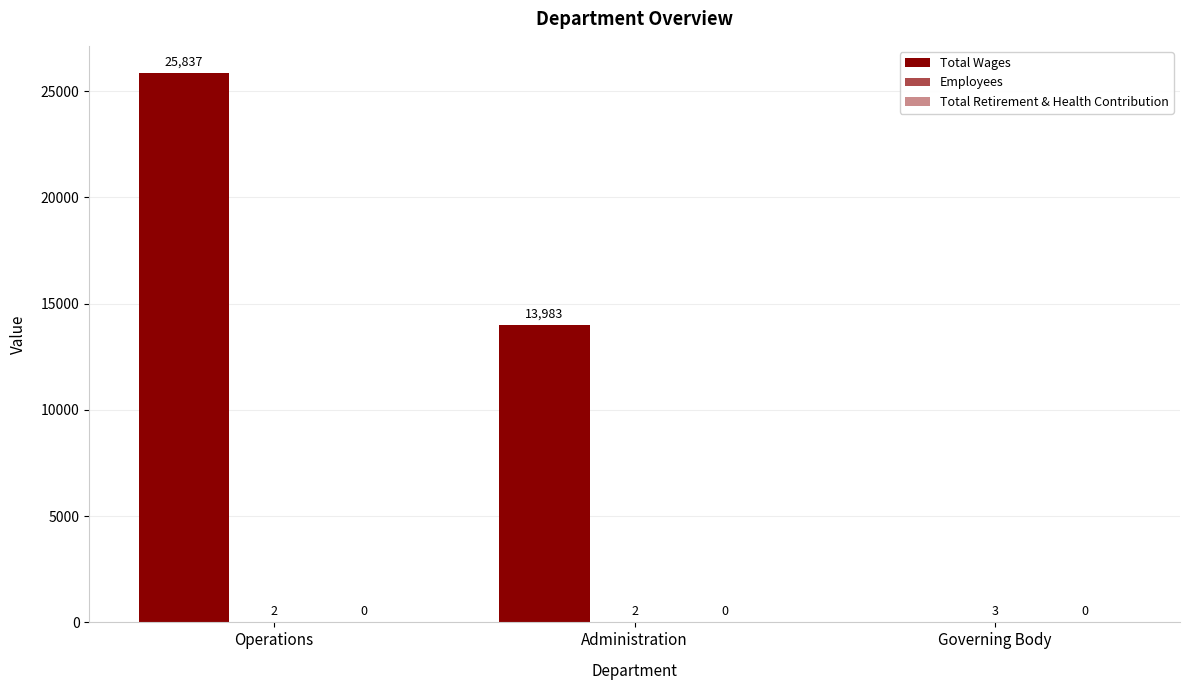

Are the bars horizontal?

No